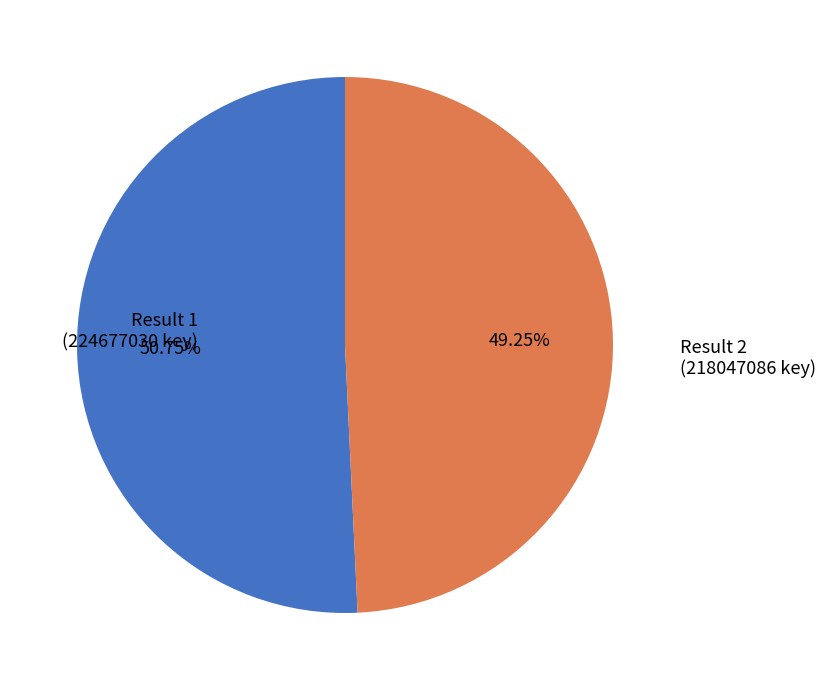

Is there a majority slice in this chart?

Yes